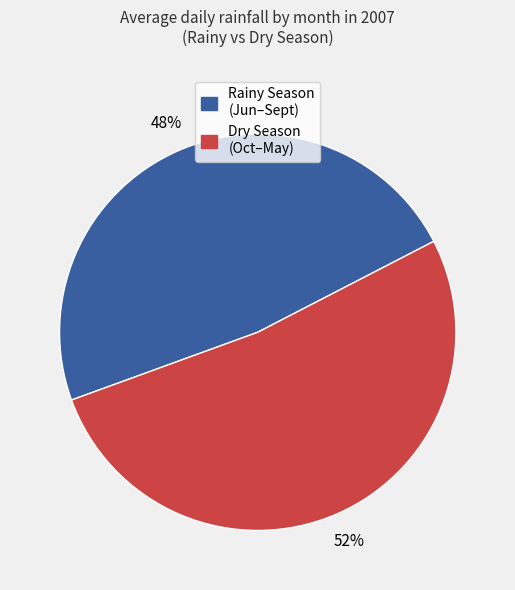

To the nearest percent, what is the difference between the largest and smallest slice percentages?

4%